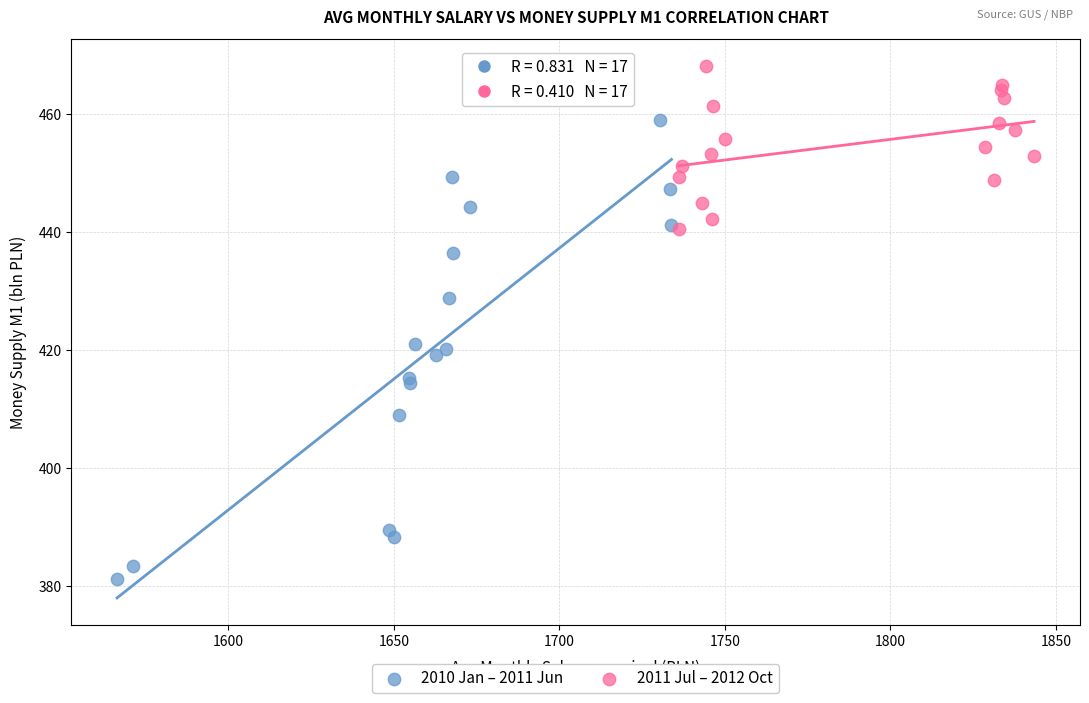

Which series reaches the maximum Y coordinate?

2011 Jul – 2012 Oct